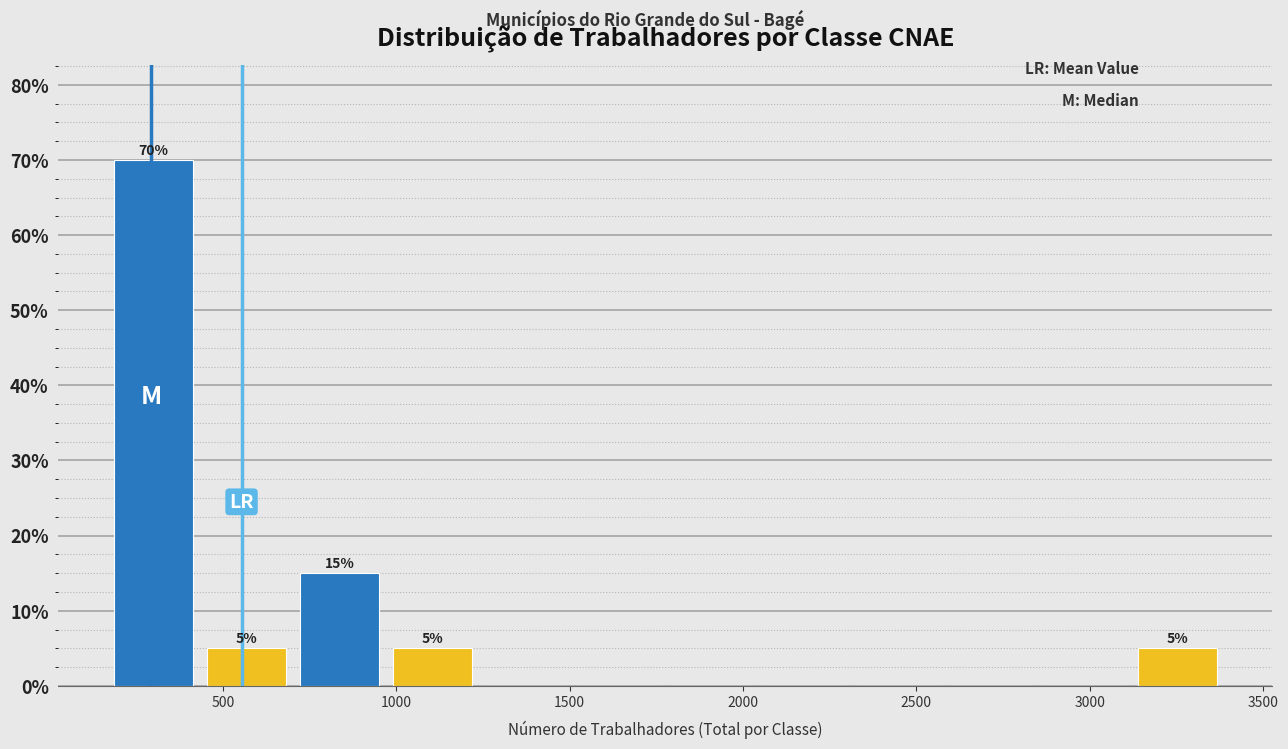

Over which range of the x-axis is the bar tallest?

150 to 450